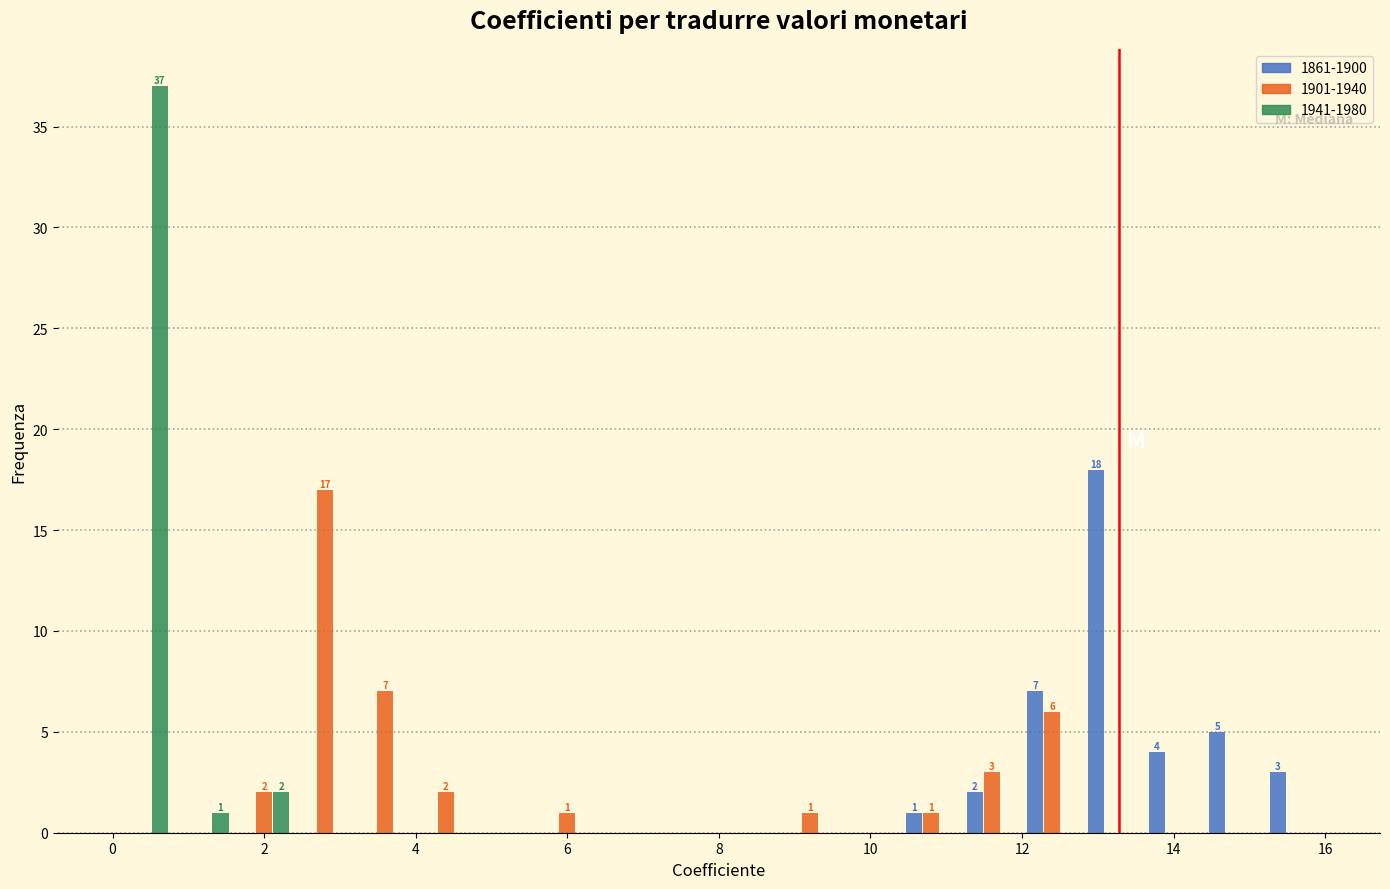

In the 1861-1900 series, which range on the x-axis has the tallest bar?

12.8 to 13.6